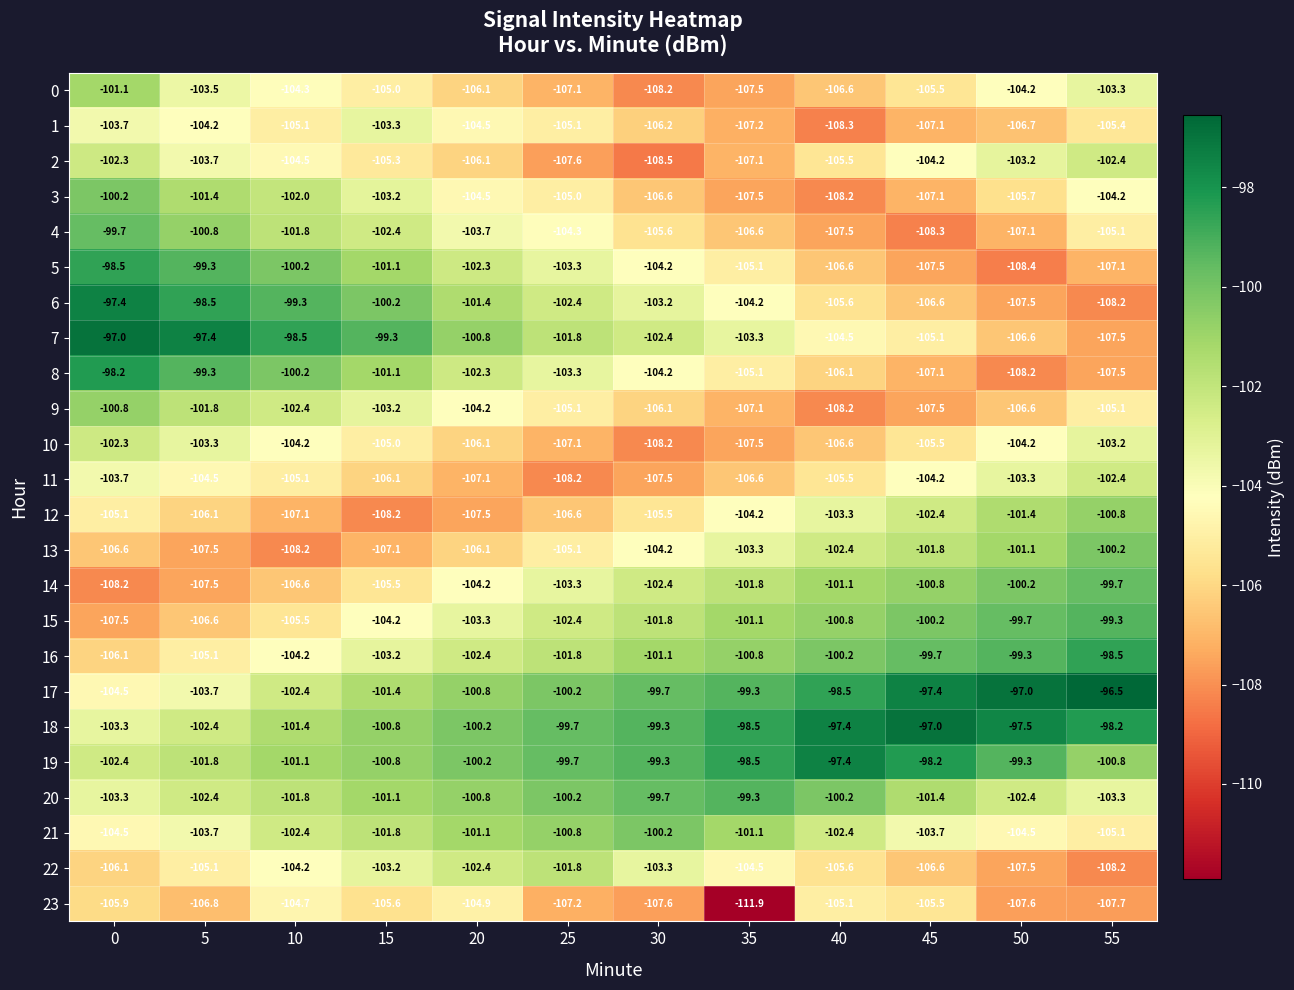

What is the total value across all series at 45?

-2490.4